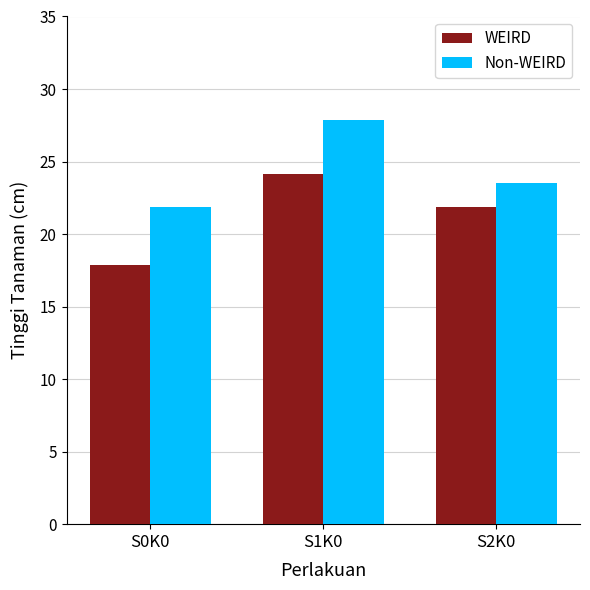

What are all the series names shown in the legend?

WEIRD, Non-WEIRD